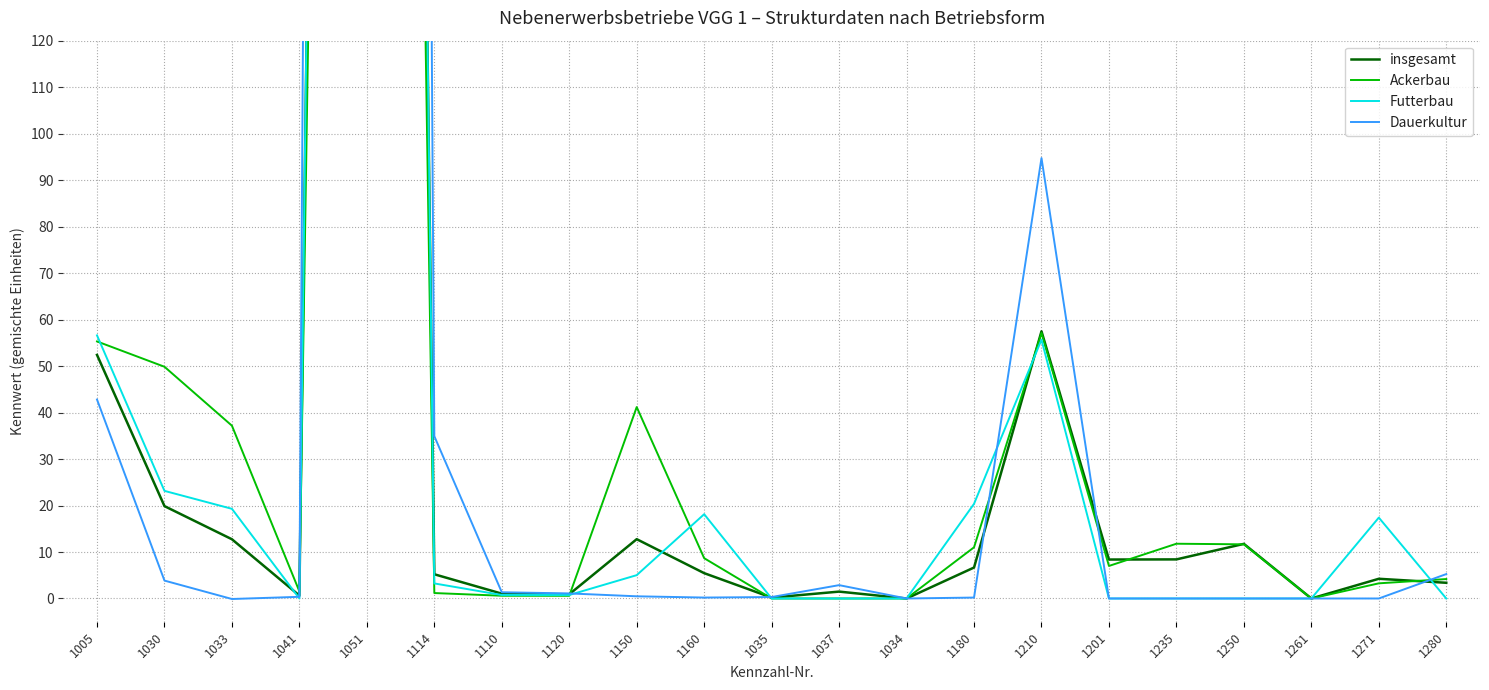

At which label does Ackerbau reach its peak?

1051